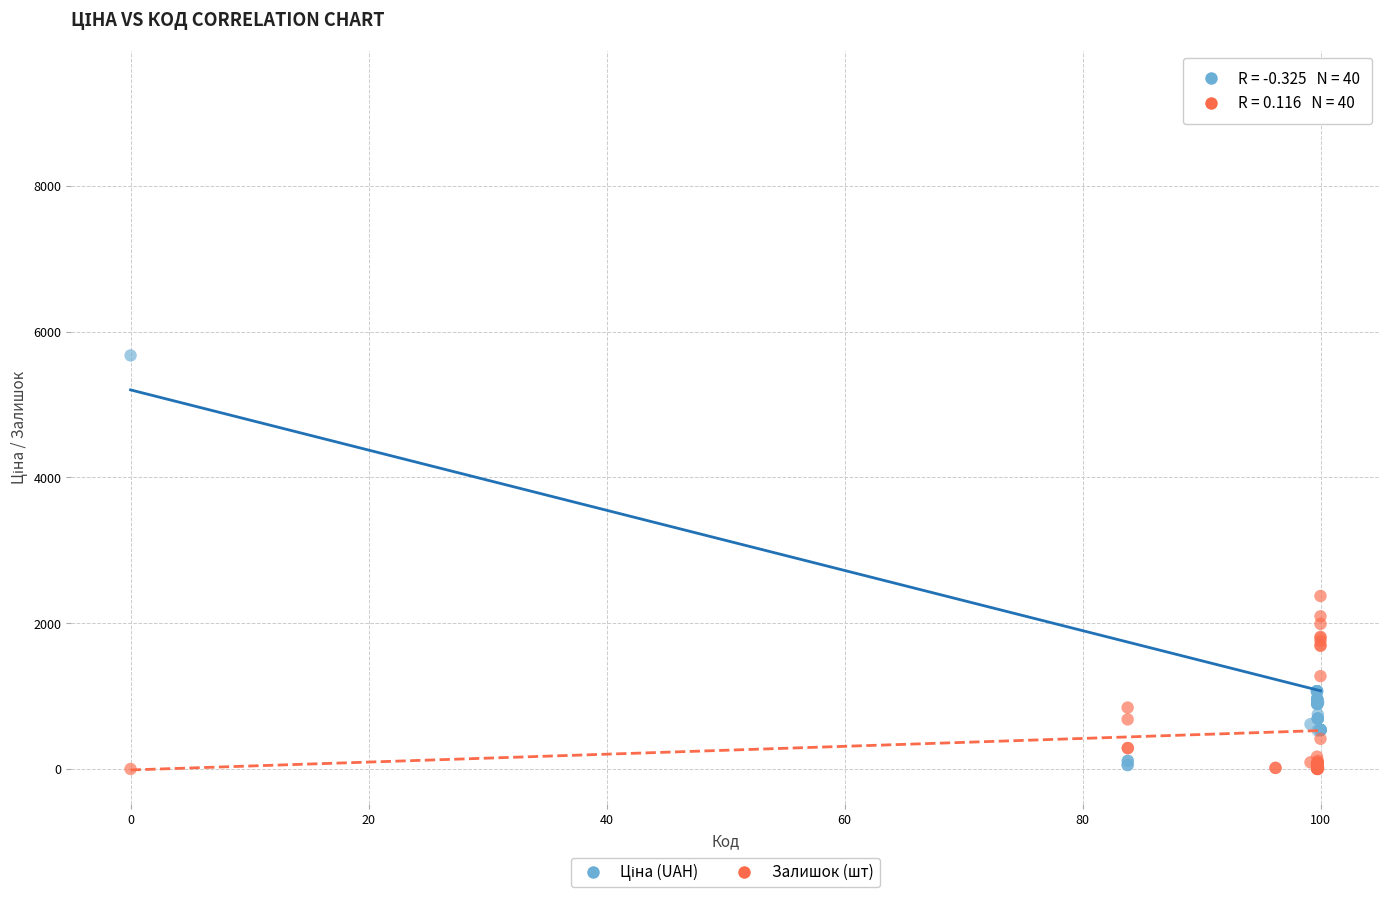

Across all series, what Y value is closest to 4692?

5673.8